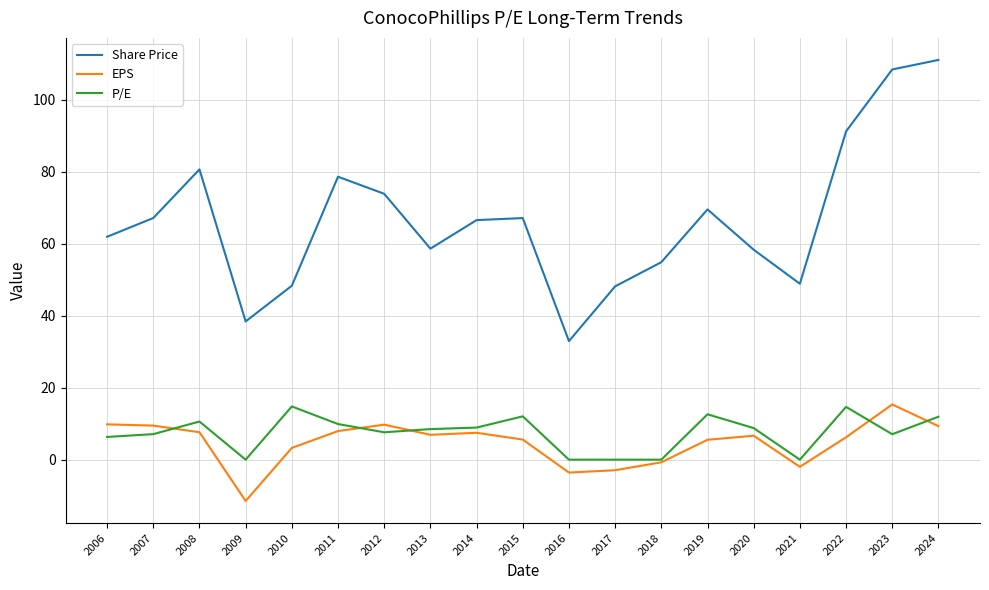

What is the difference between the maximum and minimum values in the P/E series?

14.8